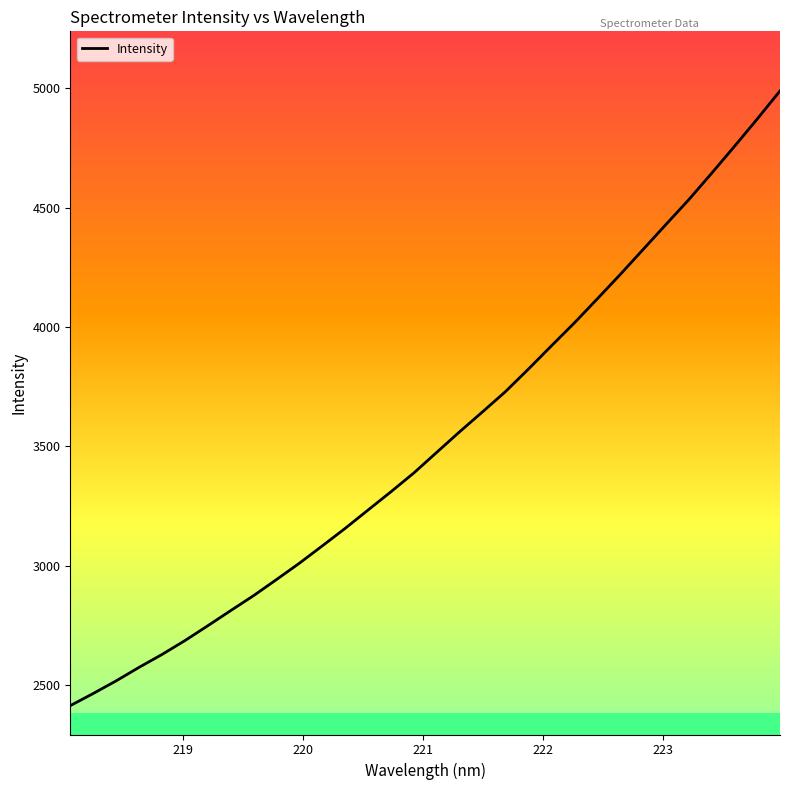

What is the smallest value displayed?

2415.0